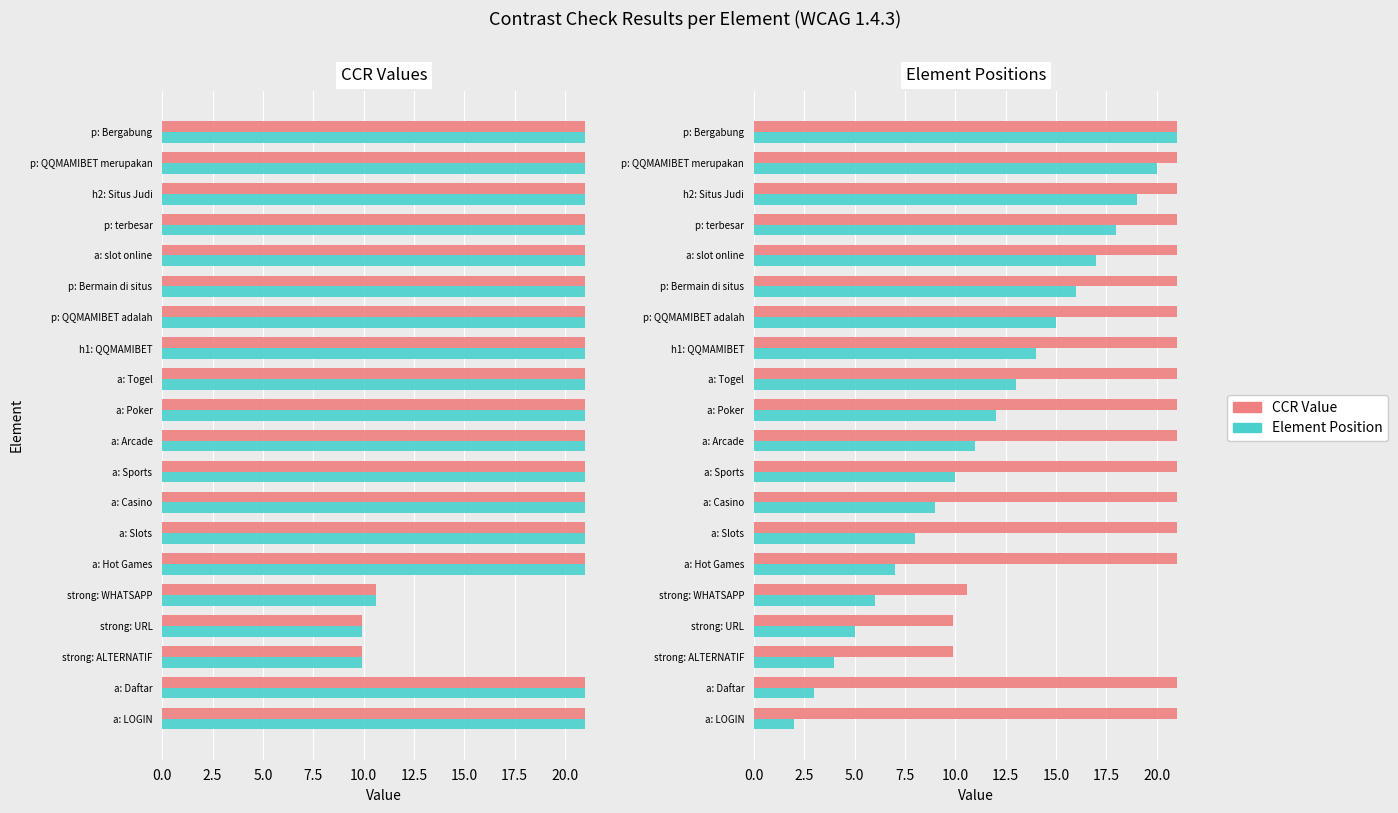

What is the difference between the maximum and minimum values in the CCR Value series?

11.1